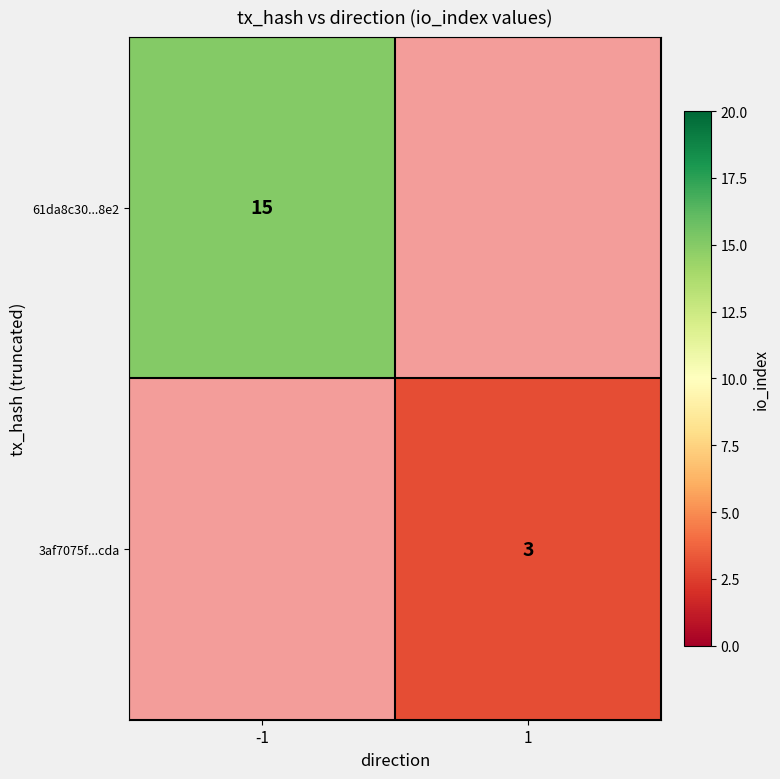

The value of 61da8c30...8e2 at -1 is 15. True or false?

True